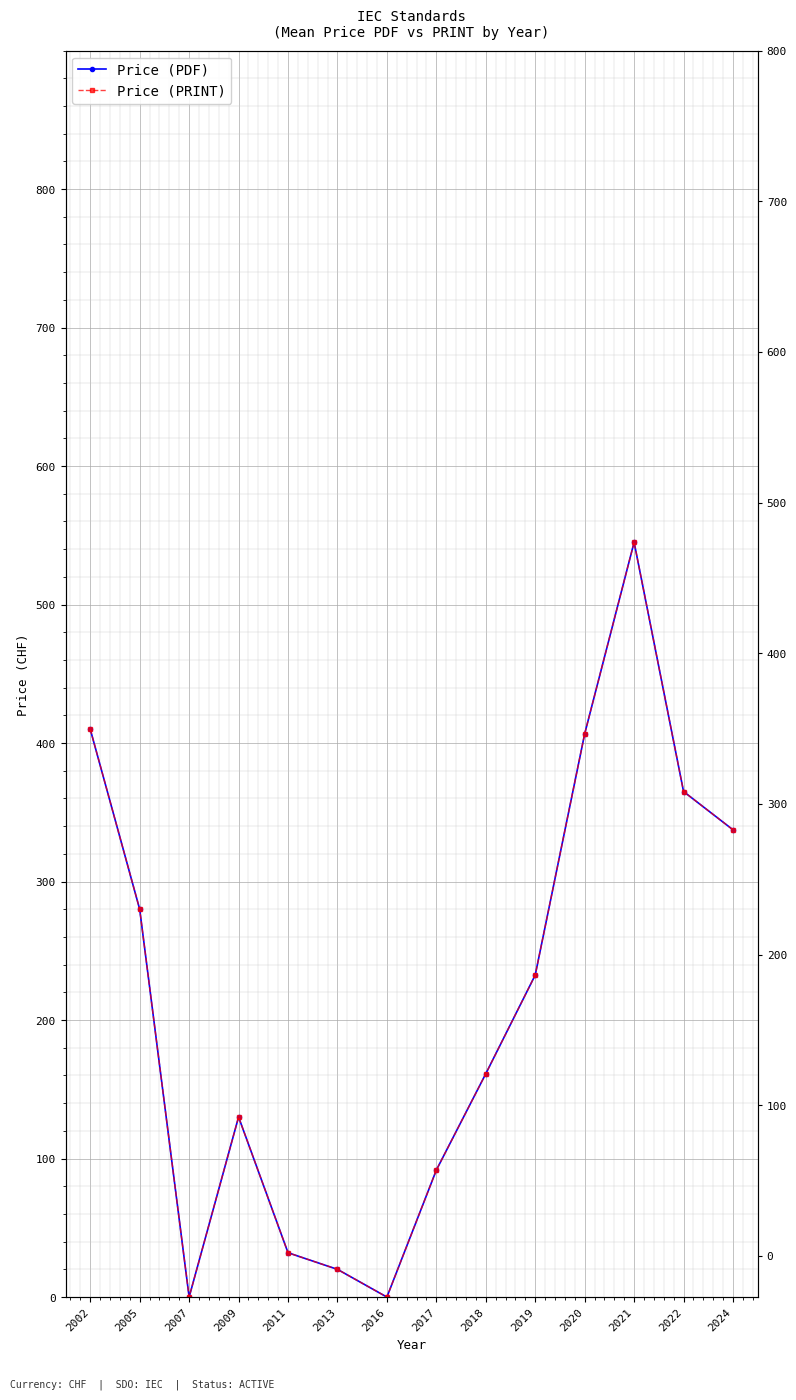

What is the sum of all Price (PDF) values?

3011.5